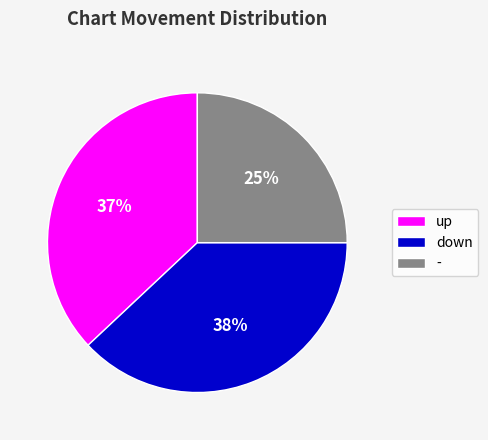

Is the sum of down and - greater than half?

Yes